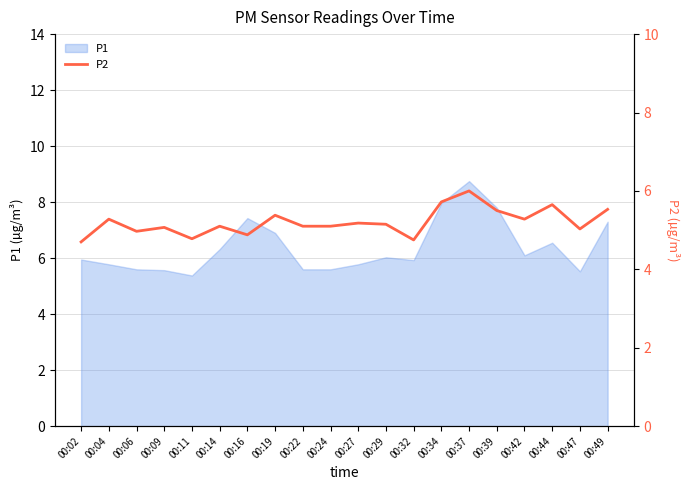

The value of P1 at 00:27 is 5.8. True or false?

True